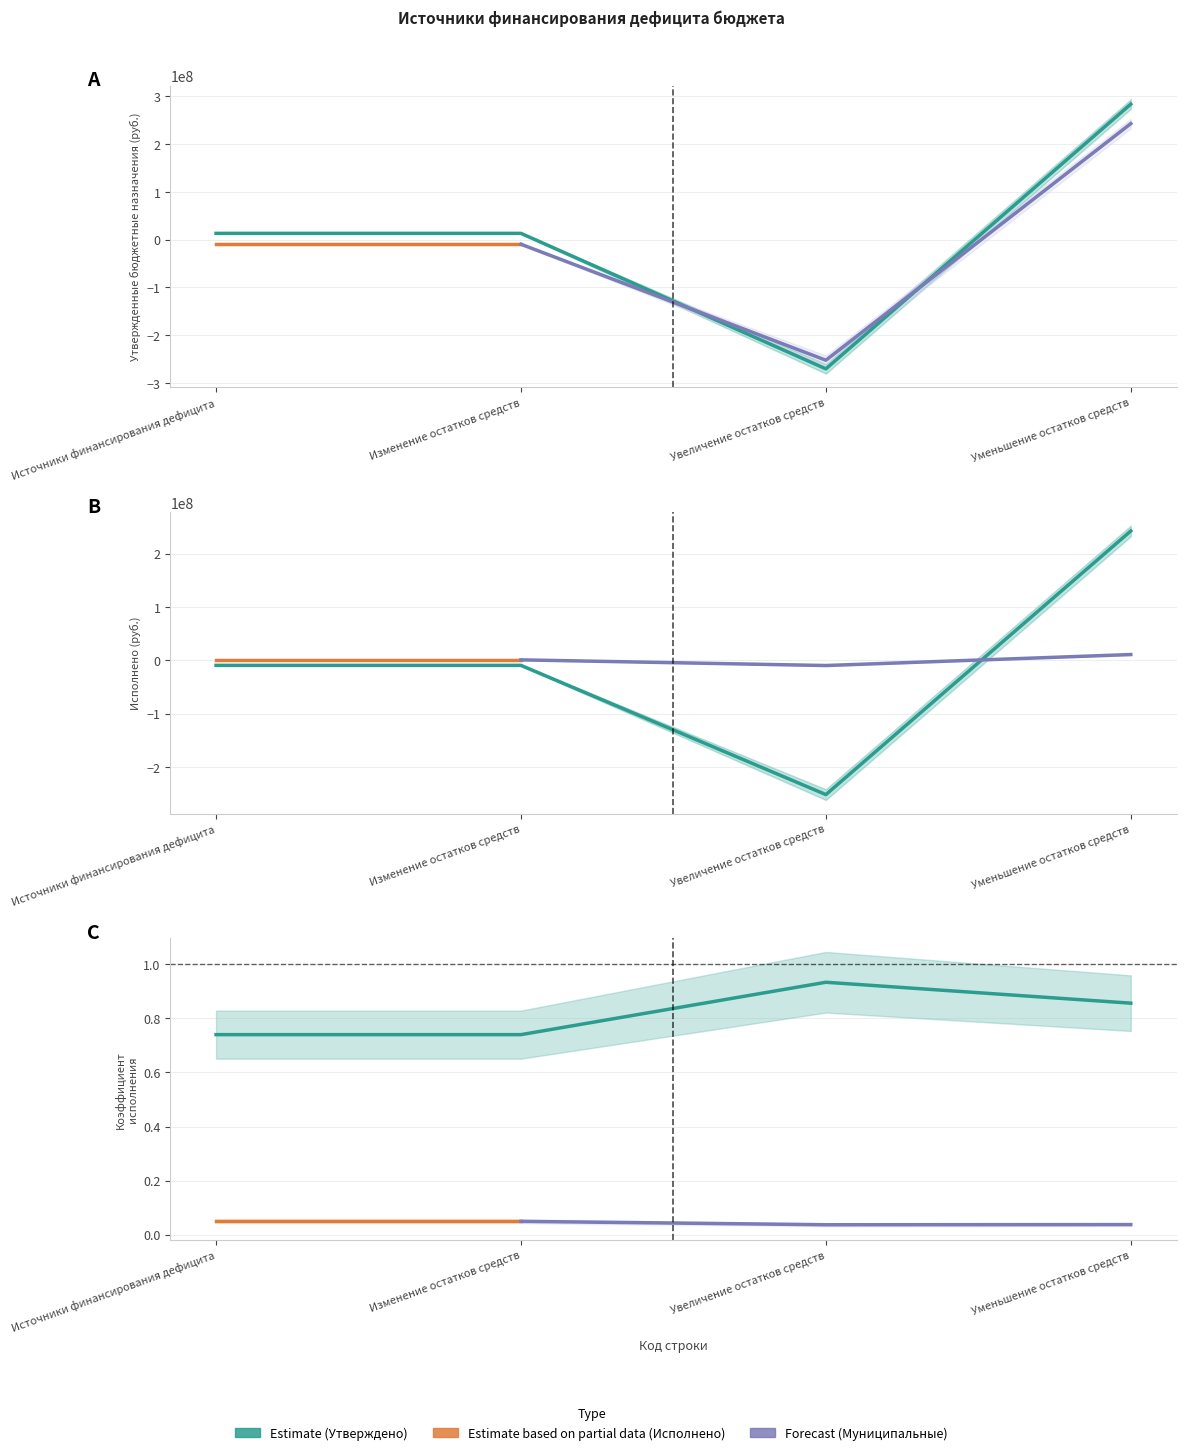

How many values in the Утверждено (консолидированный) series exceed 13084901?

3